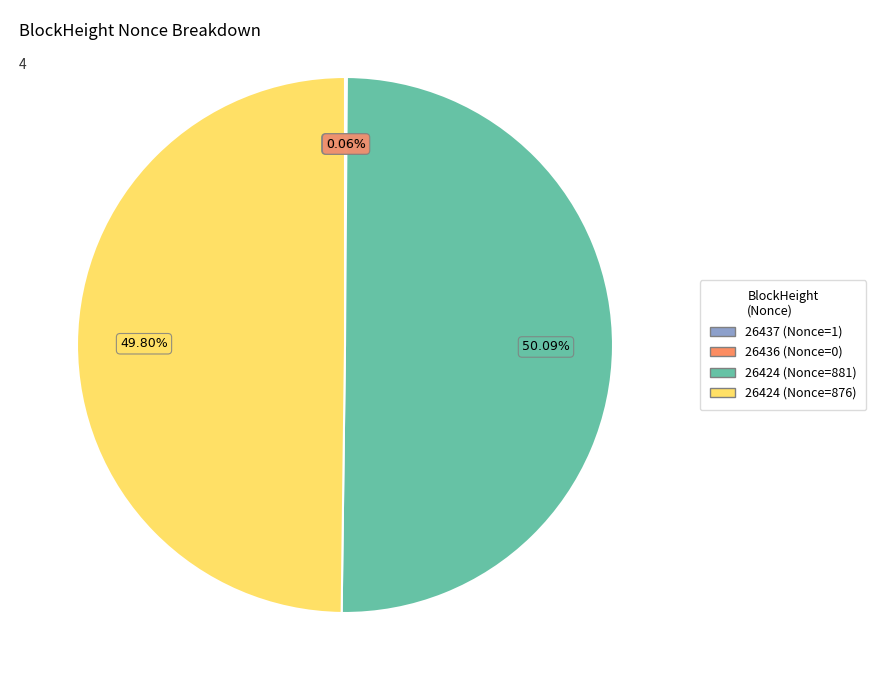

Rank the categories by value from lowest to highest.

26437 (Nonce=1), 26436 (Nonce=0), 26424 (Nonce=876), 26424 (Nonce=881)